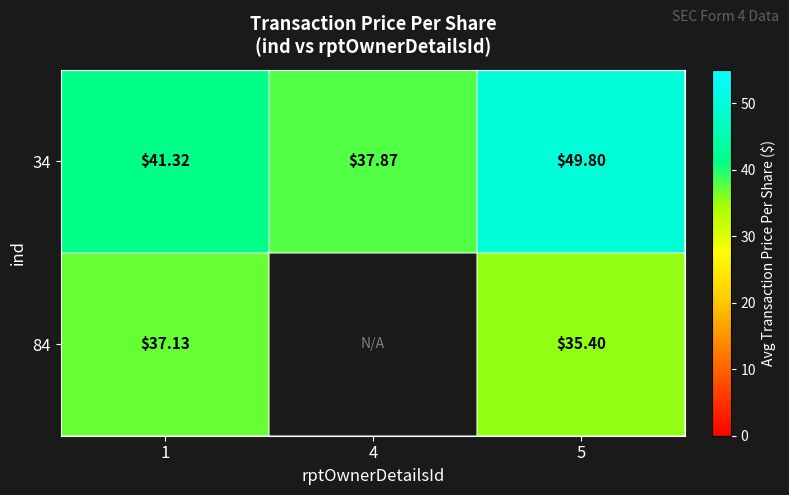

Rank the series by their maximum value, from lowest to highest.

84, 34